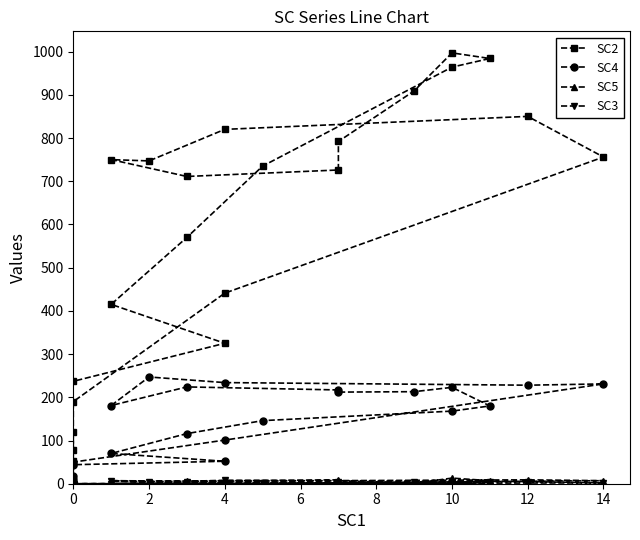

True or false: SC2 and SC3 cross at least once.

False